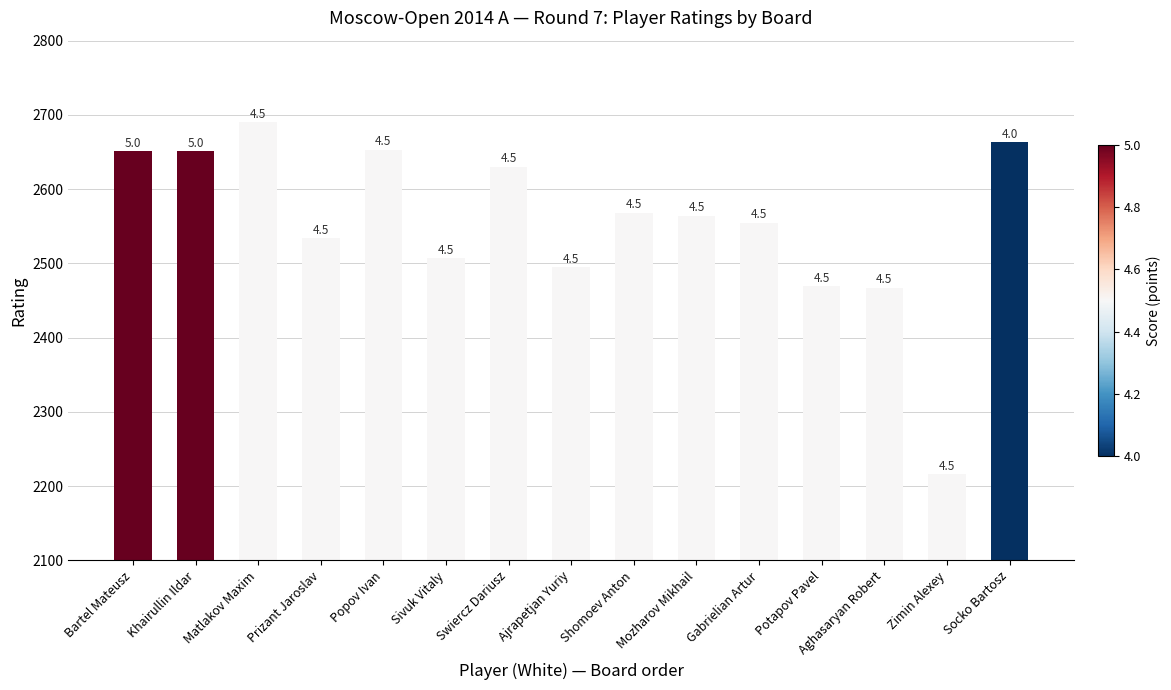

At which label does the data first exceed 2564?

Bartel Mateusz